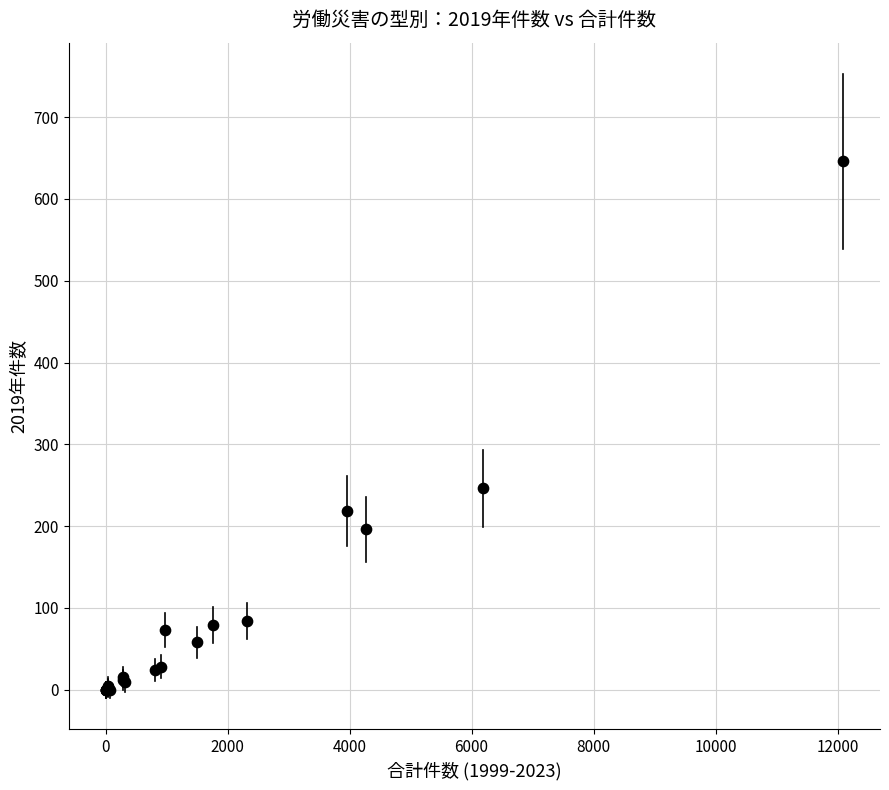

What Y value in the scatter plot is closest to 323?

246